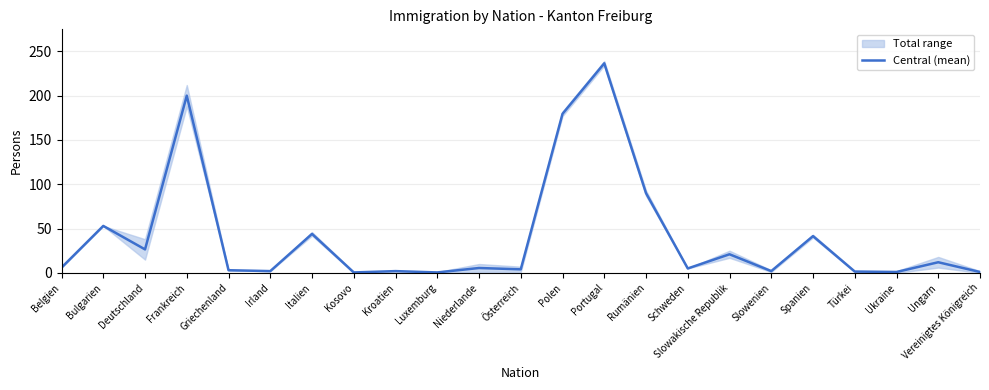

The chart shows a value of 17.3 at Ungarn. True or false?

False